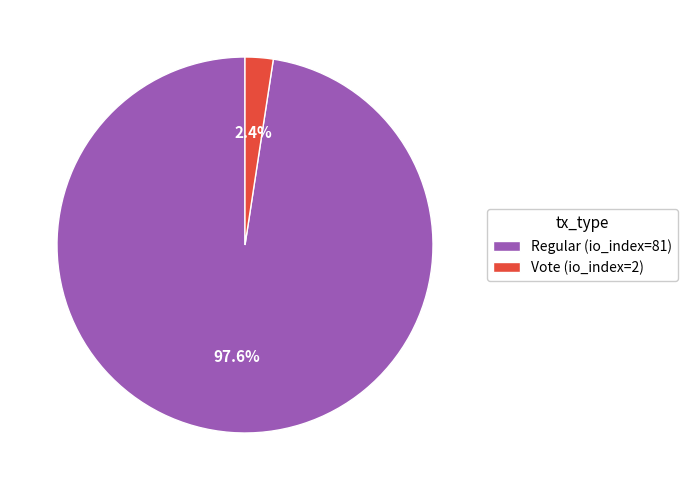

How many segments does this pie chart have?

2